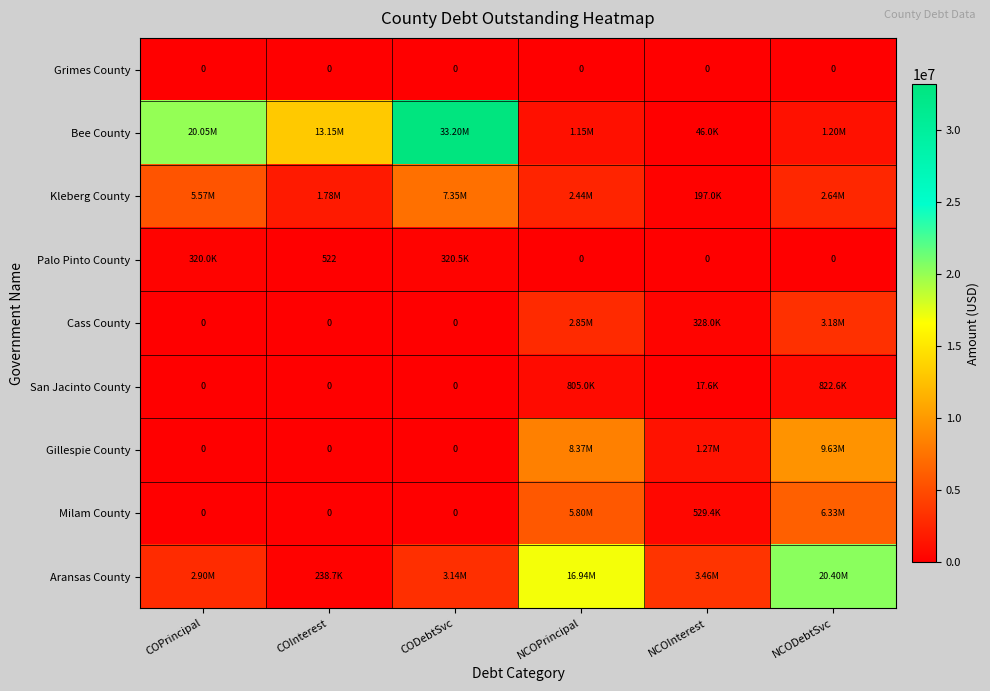

What is the highest value of the Gillespie County series?

9634578.0